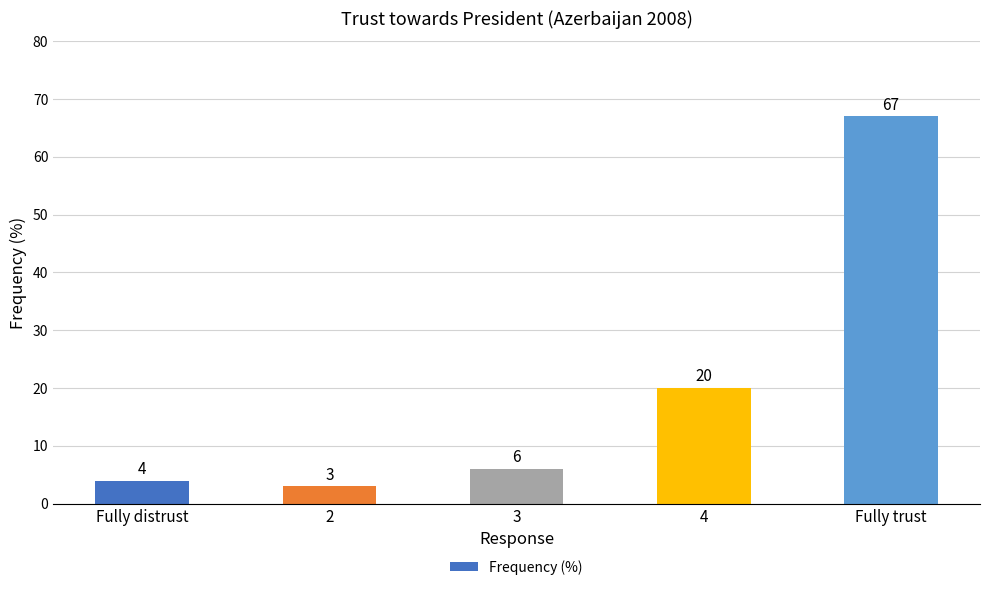

How many data points does each series have?

5